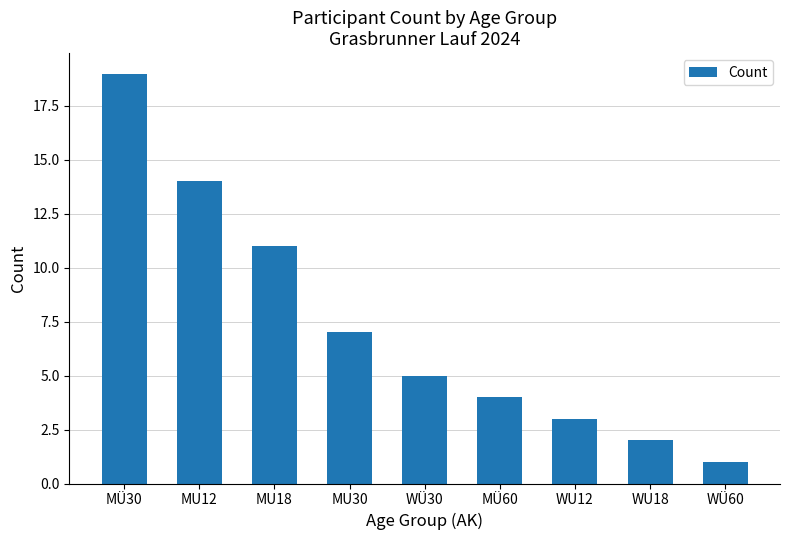

Count the number of categories in the chart.

9